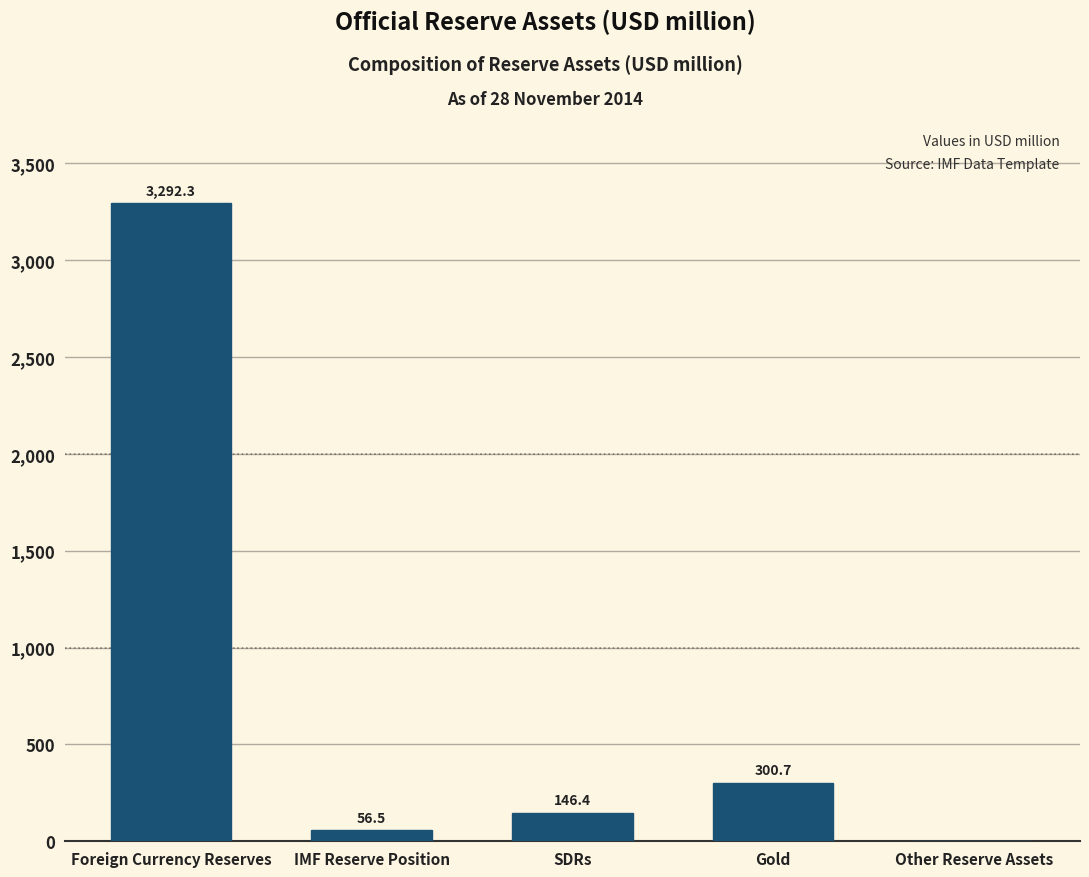

Reading right to left, what are all the values shown in this chart?

Other Reserve Assets=0.0	Gold=300.7	SDRs=146.4	IMF Reserve Position=56.5	Foreign Currency Reserves=3292.3